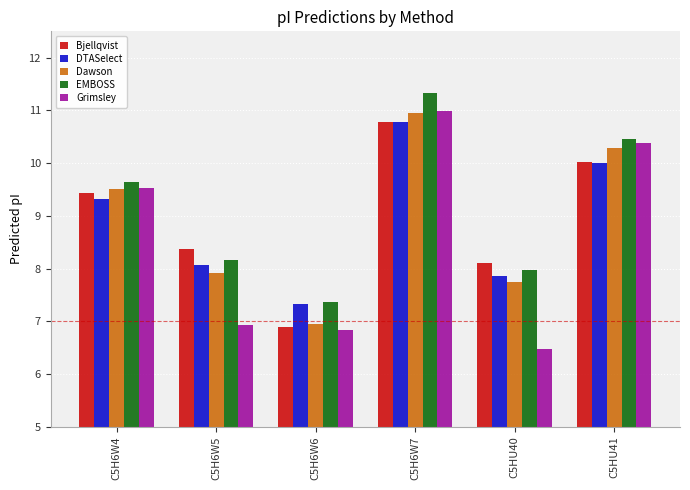

What is the label of the 5th bar from the right?

C5H6W5